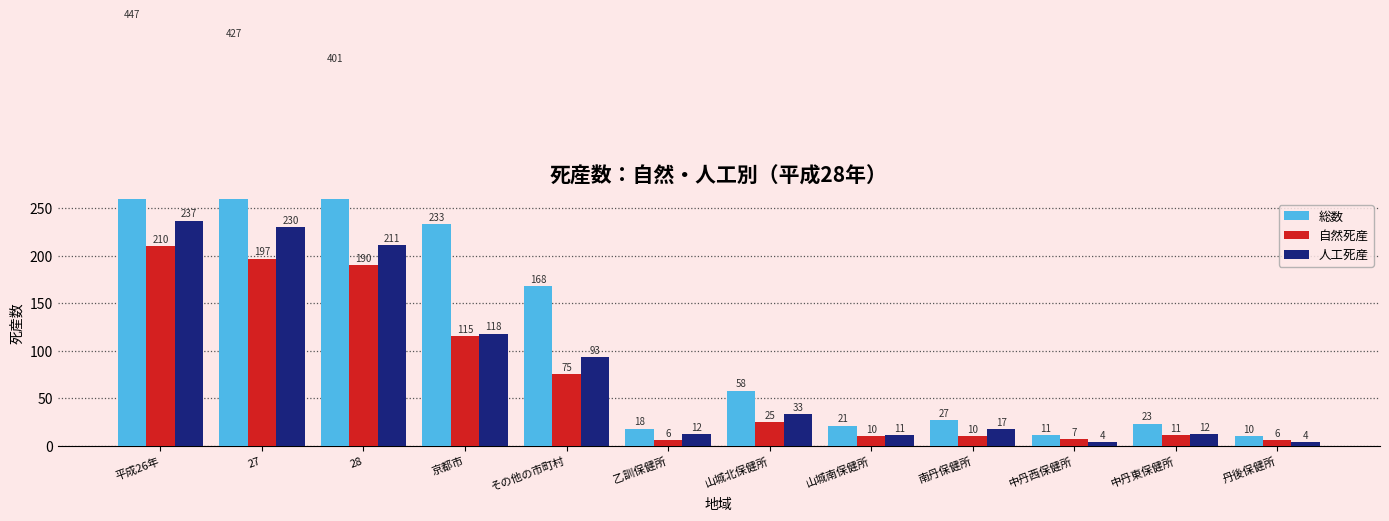

Which series changed the most between 27 and 中丹東保健所?

総数